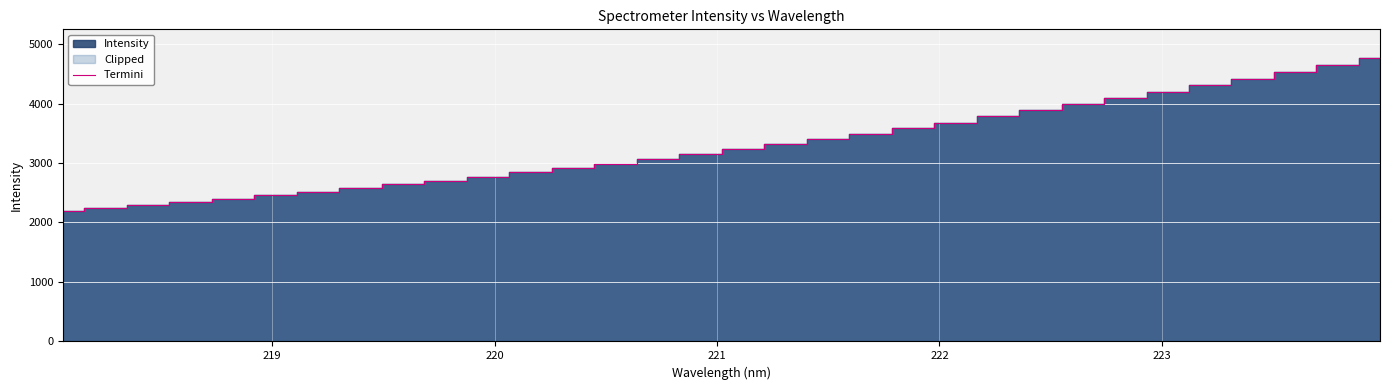

What is the maximum value for Termini?

4770.5